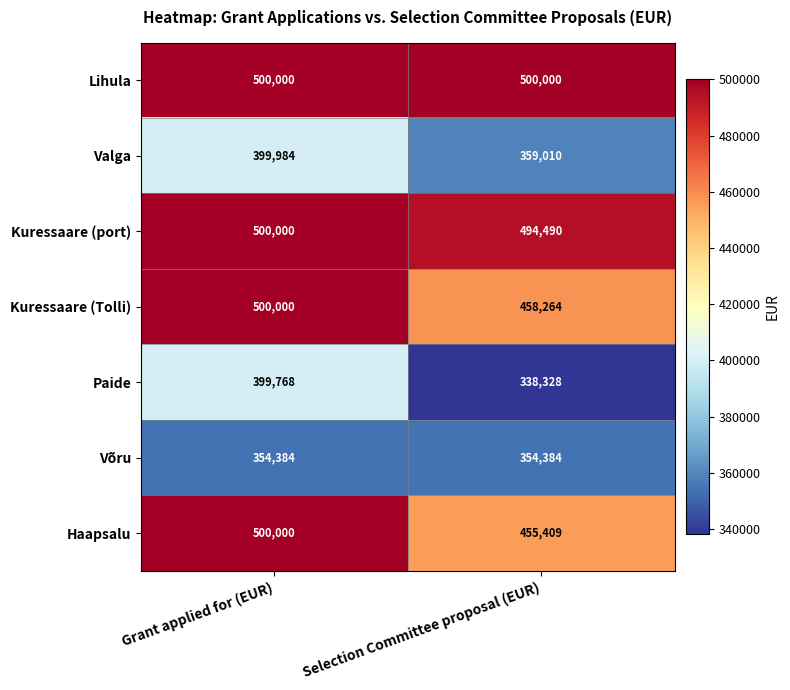

Reading right to left, what are all the values shown in this chart?

Lihula: 500000	500000
Valga: 359010	399984
Kuressaare (port): 494490	500000
Kuressaare (Tolli): 458264	500000
Paide: 338328	399768
Võru: 354384	354384
Haapsalu: 455409	500000